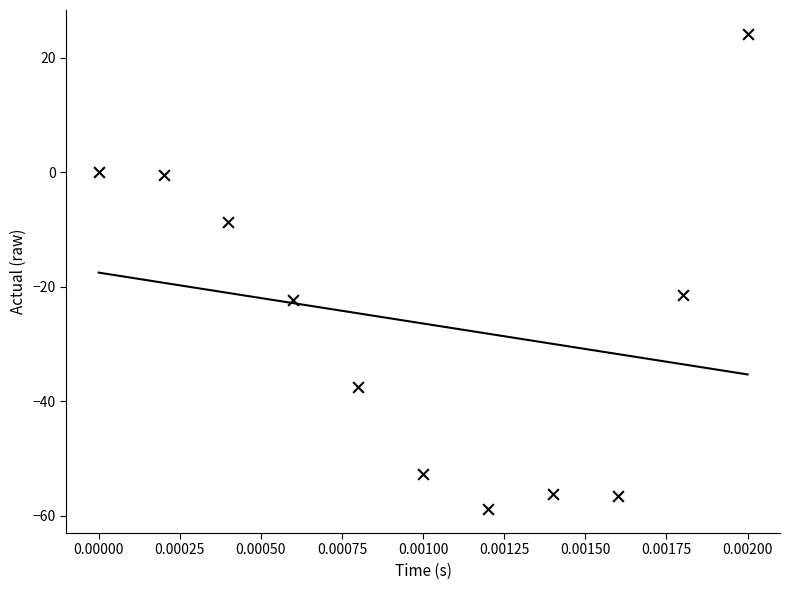

What is the average Y value?

-26.4